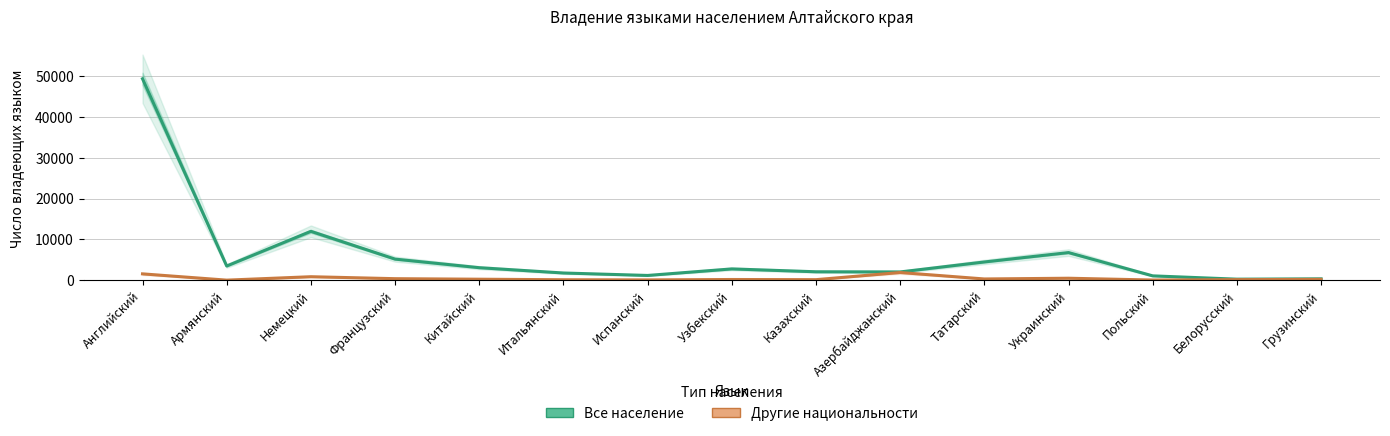

Which category has the lowest value in the Другие национальности series?

Армянский